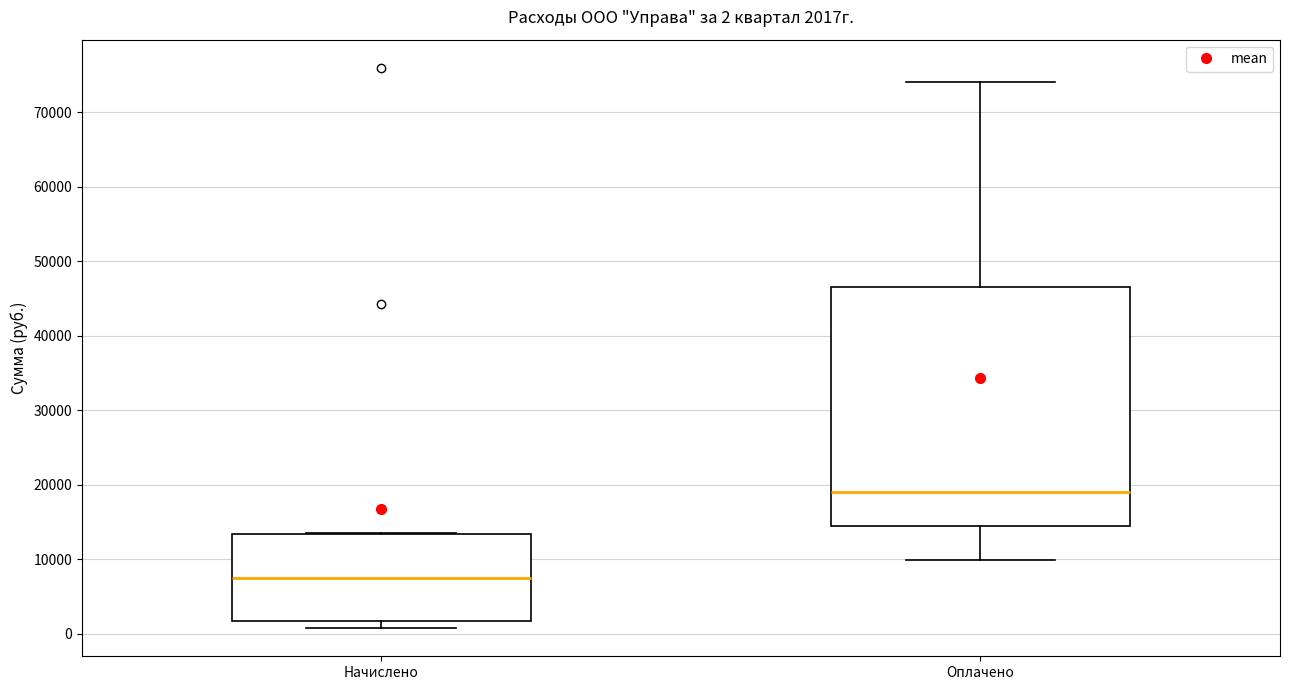

Which box is the tallest, from its lower edge to its upper edge?

Оплачено